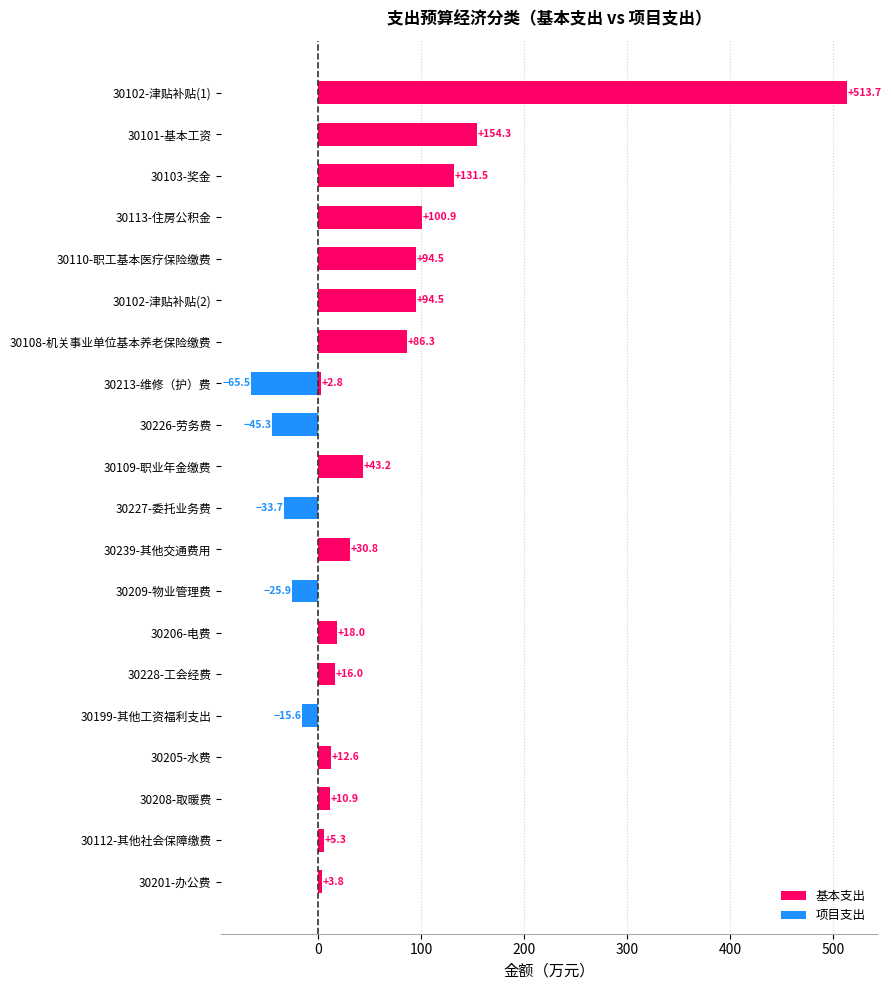

How many negative values does the 项目支出 series have?

6